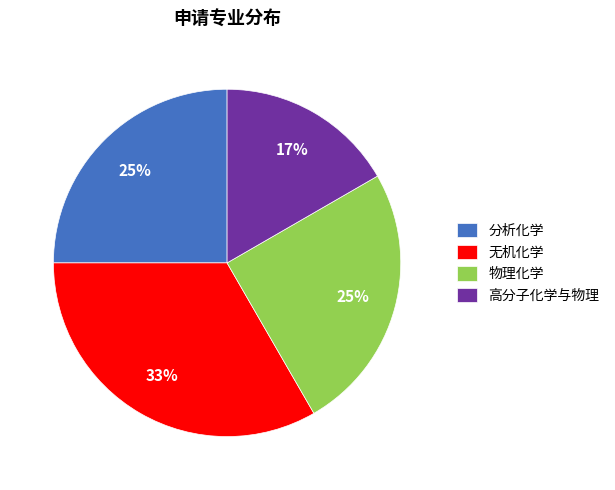

Which slice is the smallest?

高分子化学与物理